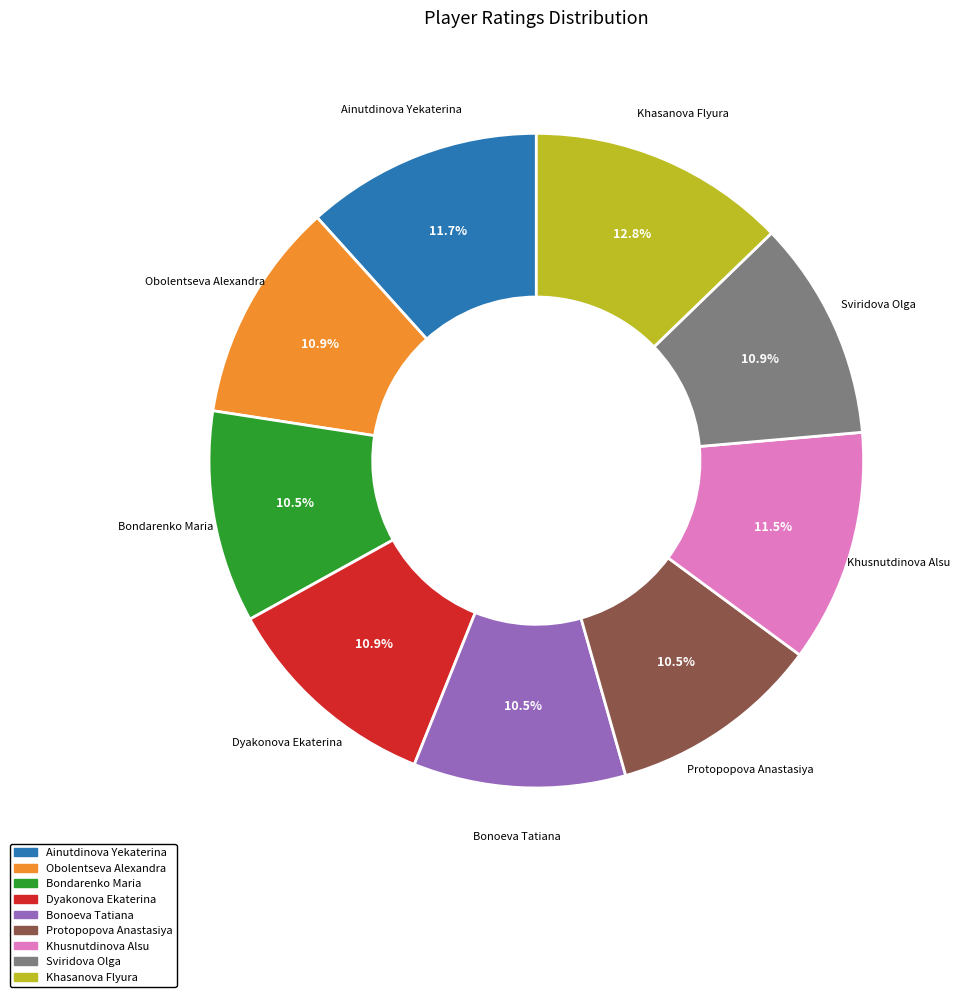

Does Khusnutdinova Alsu account for over 50% of the chart?

No